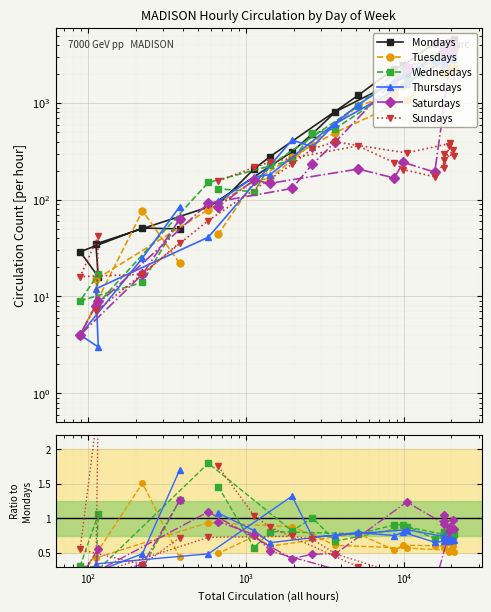

What is the difference between the highest and lowest values at $\mathdefault{10^{3}}$?

15.8